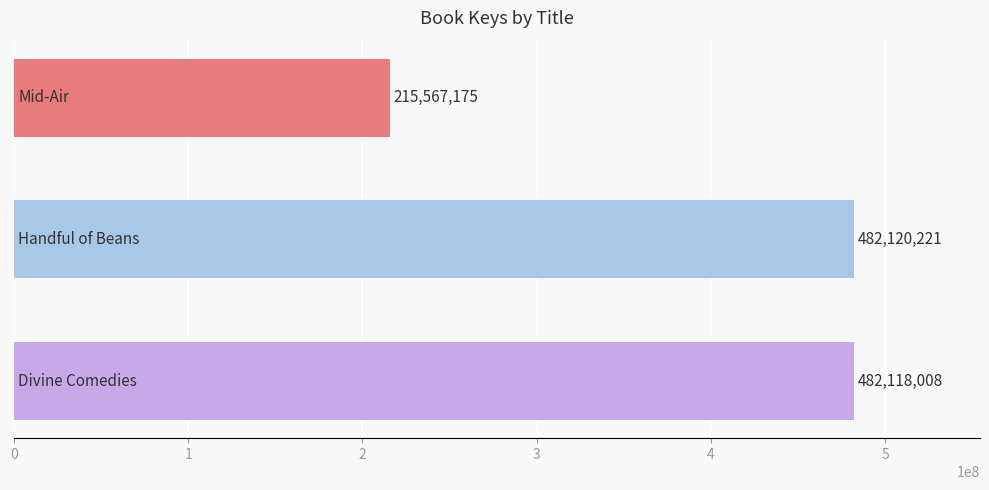

What is the value of the 3rd bar from the top?

482118008